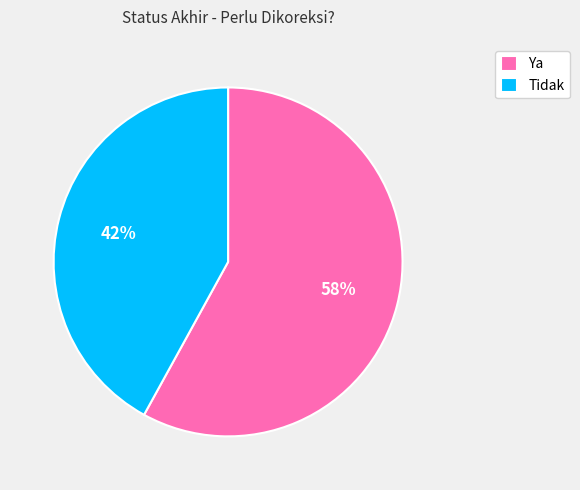

Count the number of slices in the pie.

2